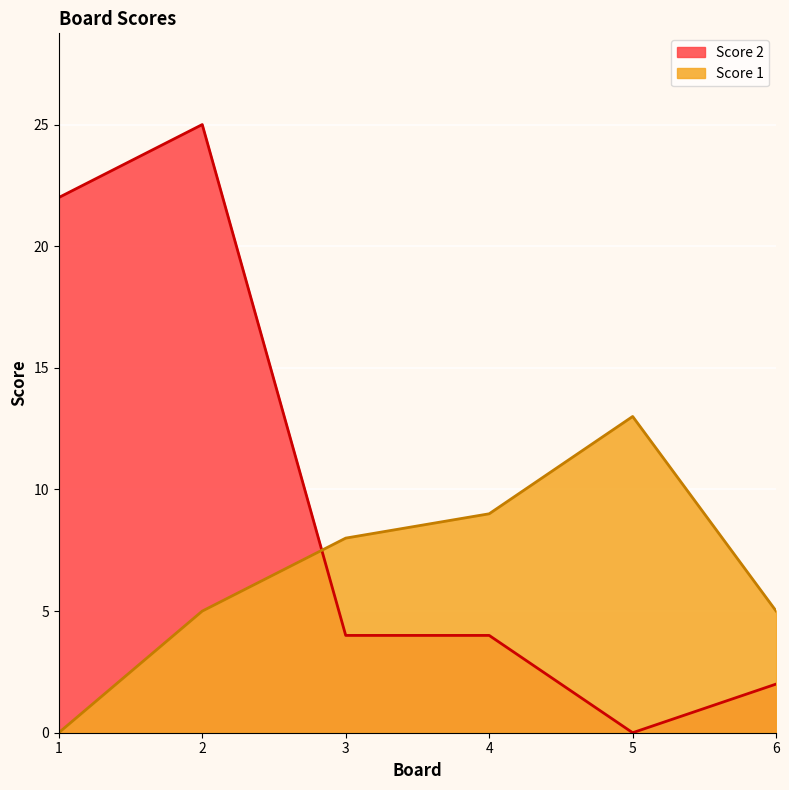

What value does the Score 2 series have at 4, to the nearest 5?

5